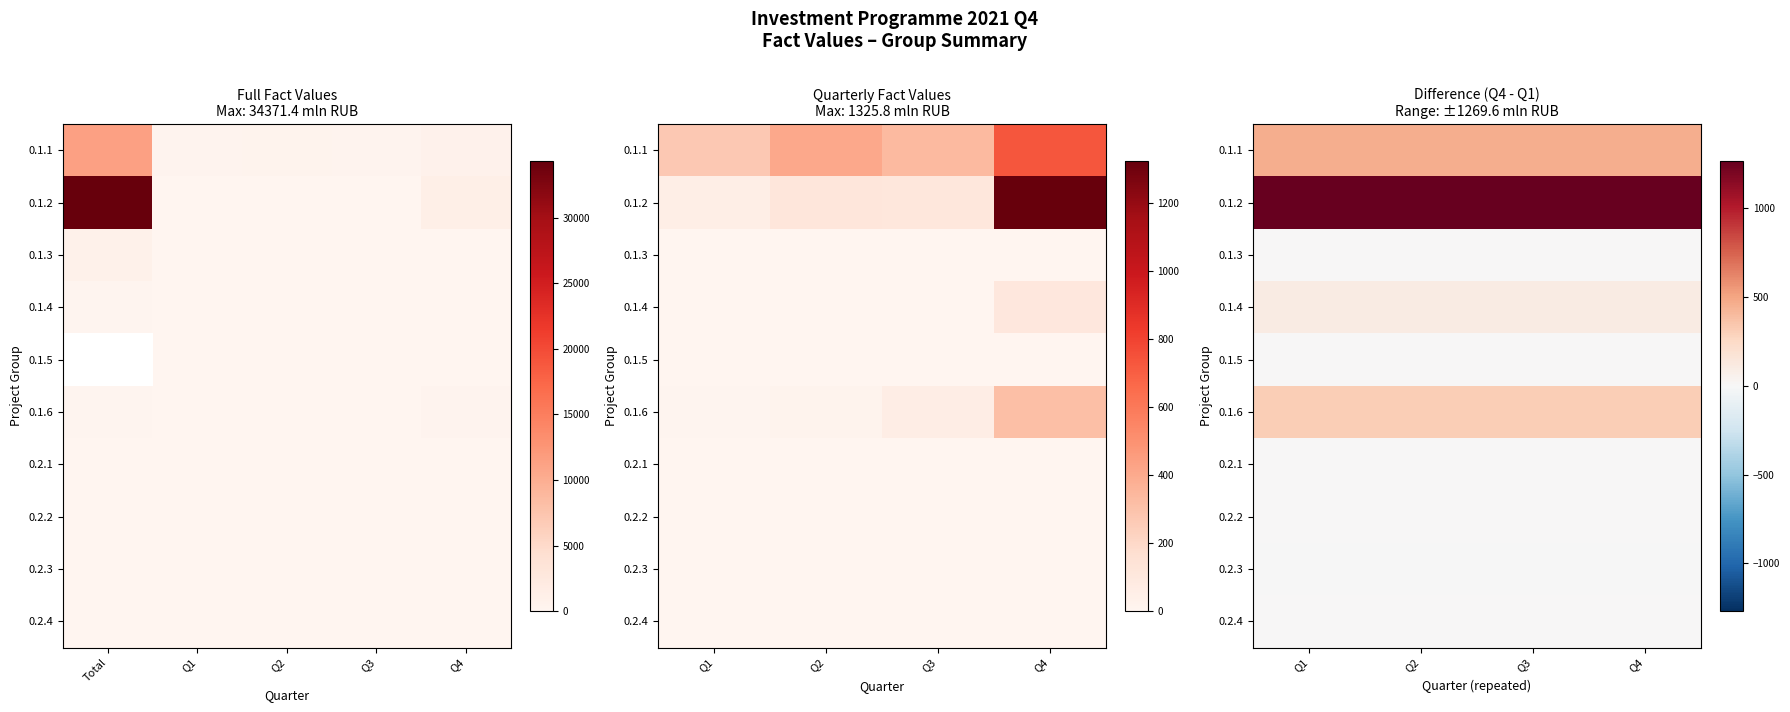

The value of 0.2.4 at Q3 is 0.0. True or false?

True